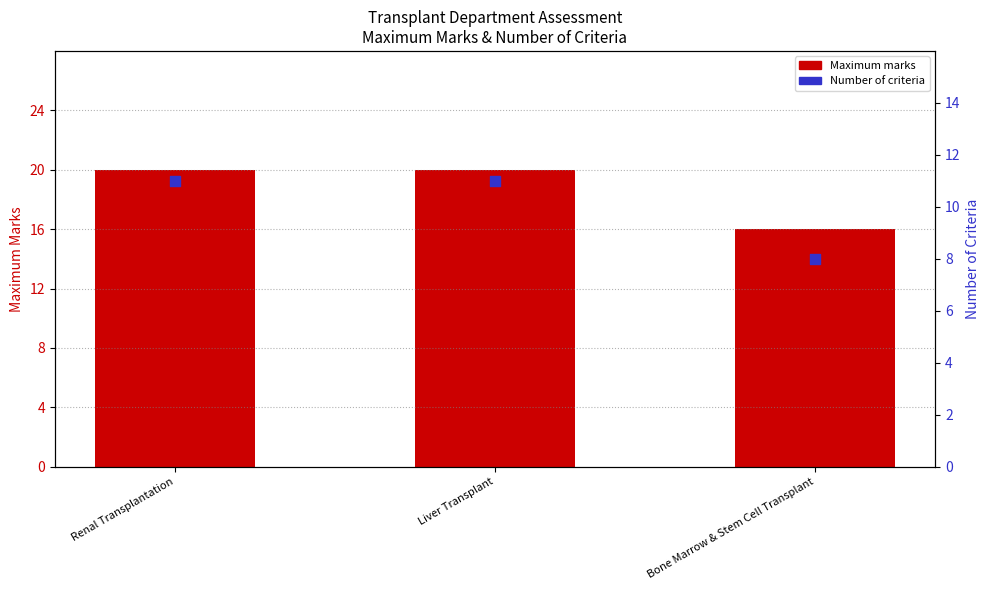

Which series reaches the maximum Y coordinate?

Maximum marks